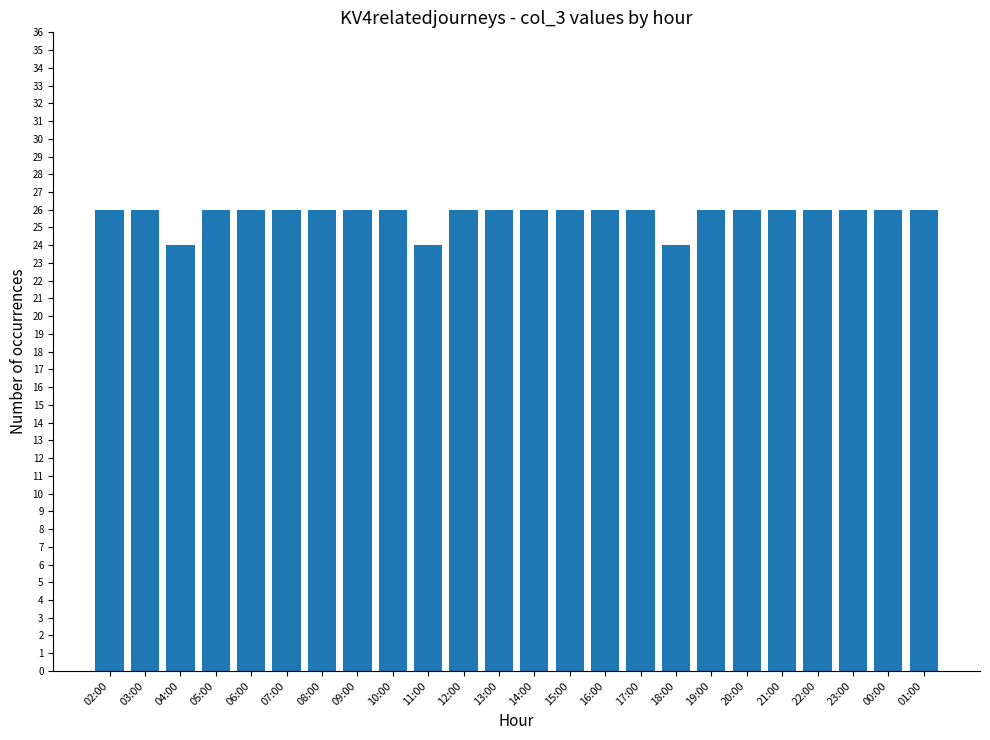

Is it true that the value at 22:00 is 26?

True